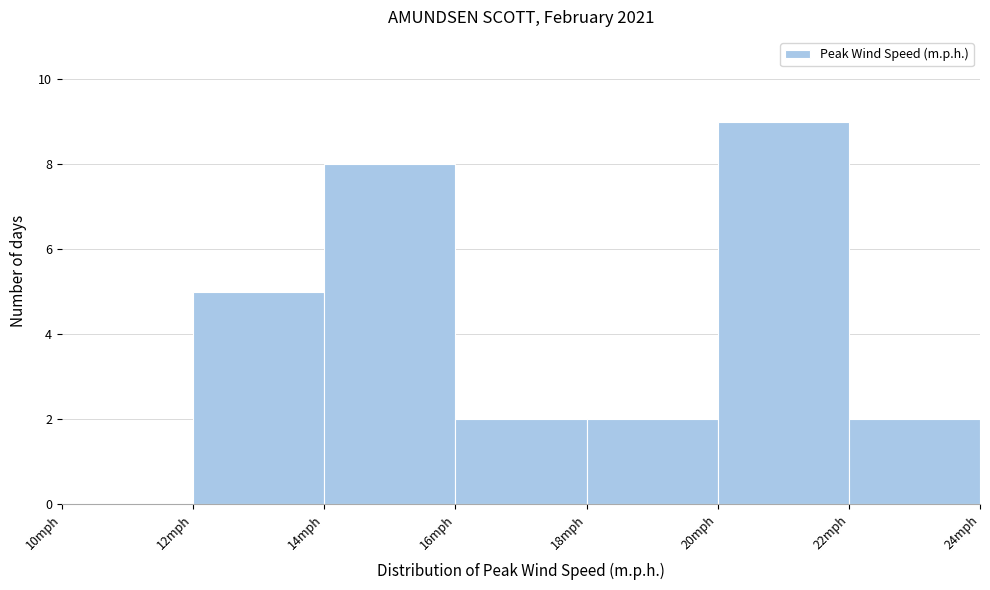

Over which range of the x-axis is the bar tallest?

20 to 22